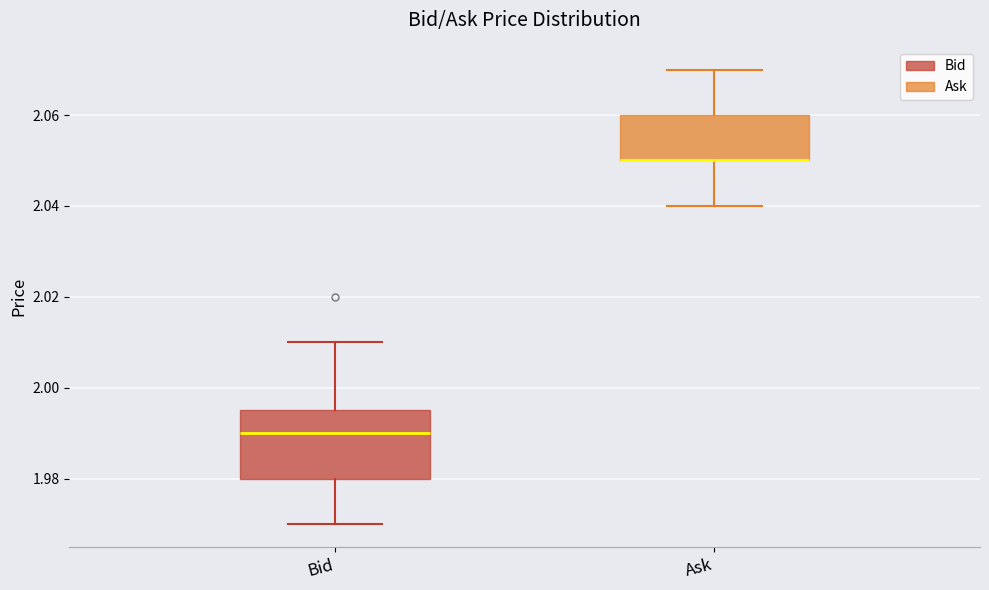

Which box is the tallest, from its lower edge to its upper edge?

Bid